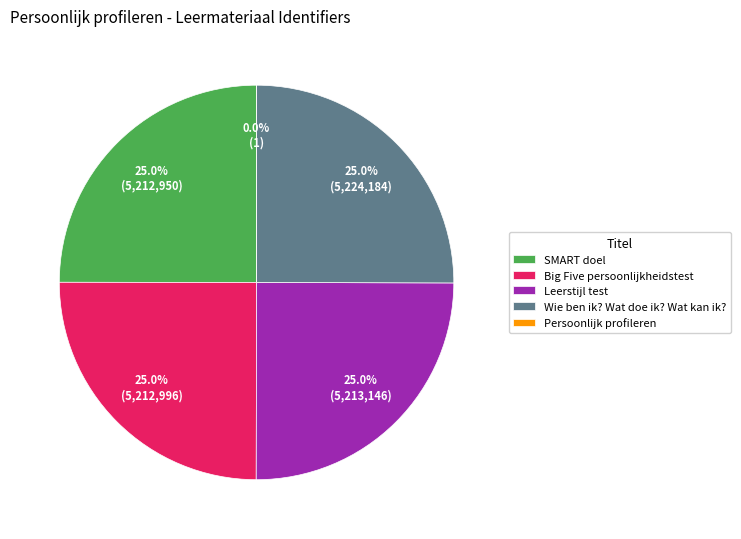

Is it true that Wie ben ik? Wat doe ik? Wat kan ik? is 25% of the pie?

True